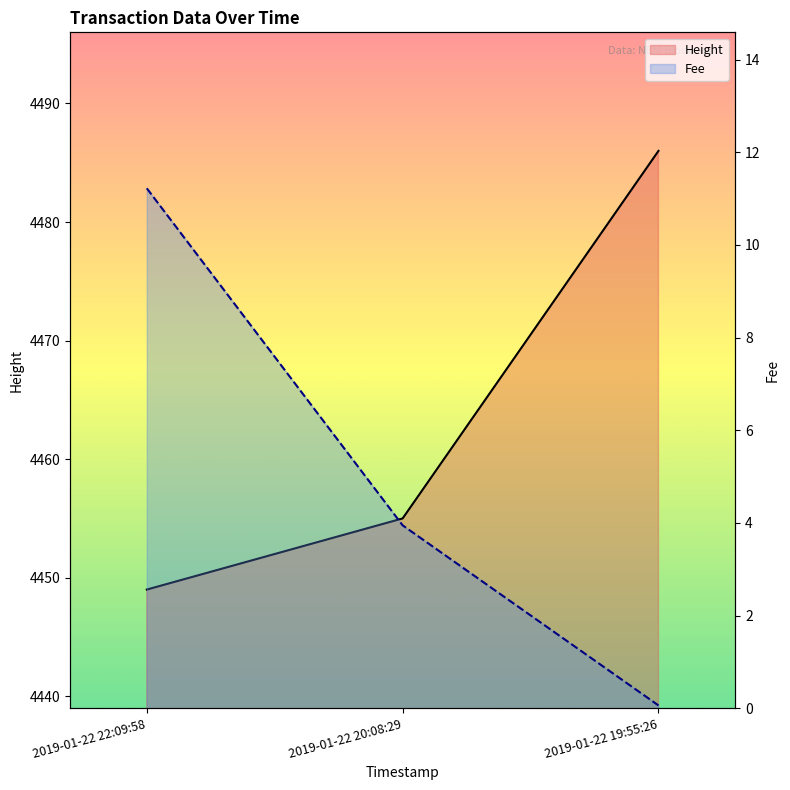

What is the value of the Height point at the 1st from the left?

4449.0